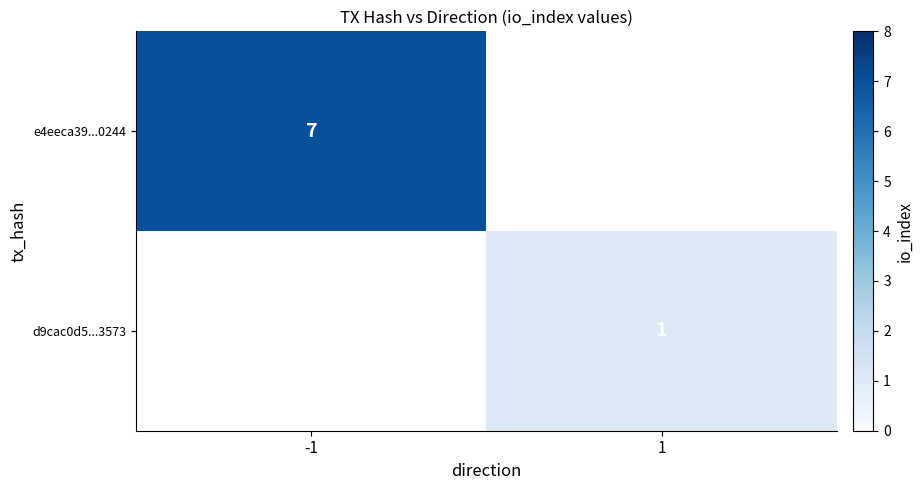

Is it true that e4eeca39...0244 equals 12 at -1?

False